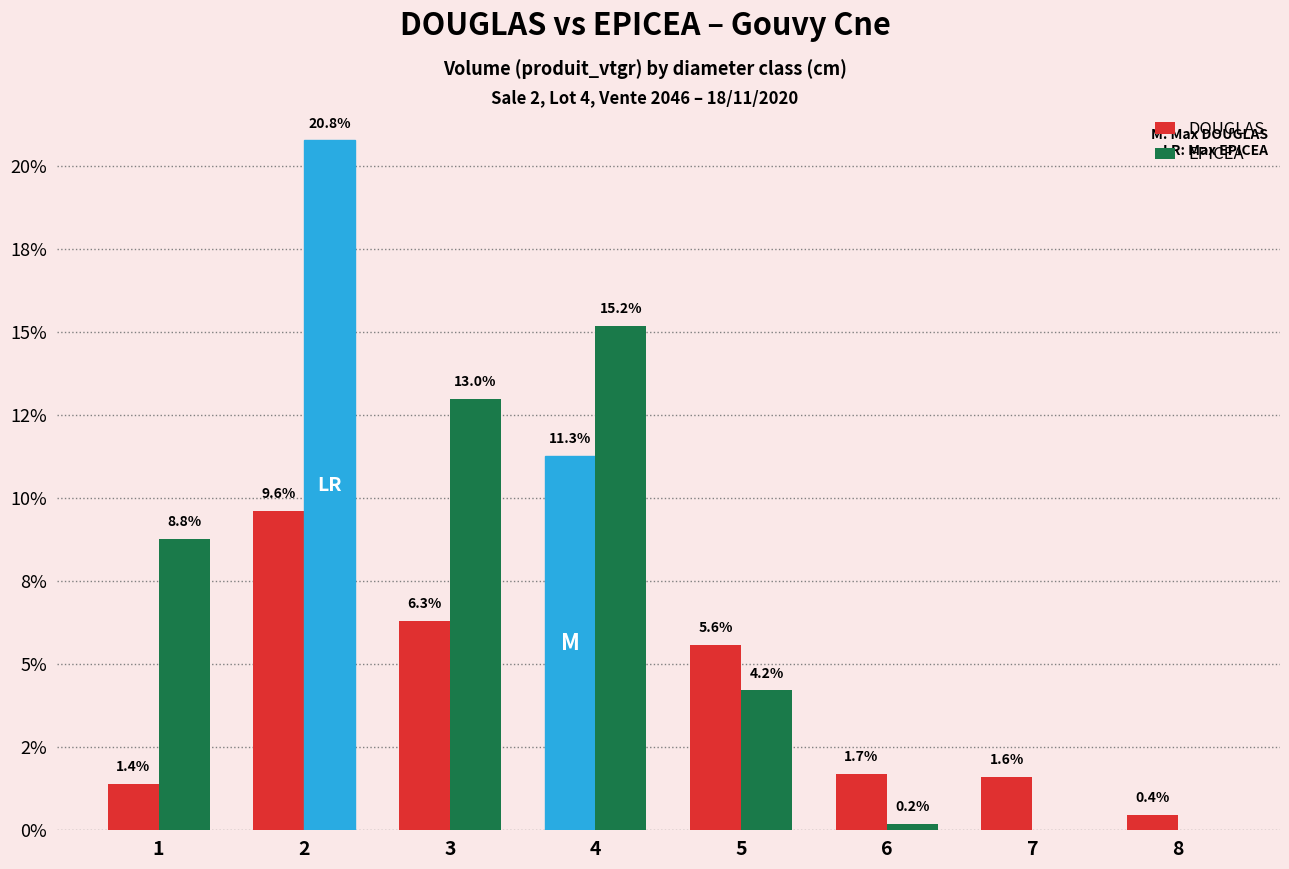

At which label does DOUGLAS reach its minimum?

8